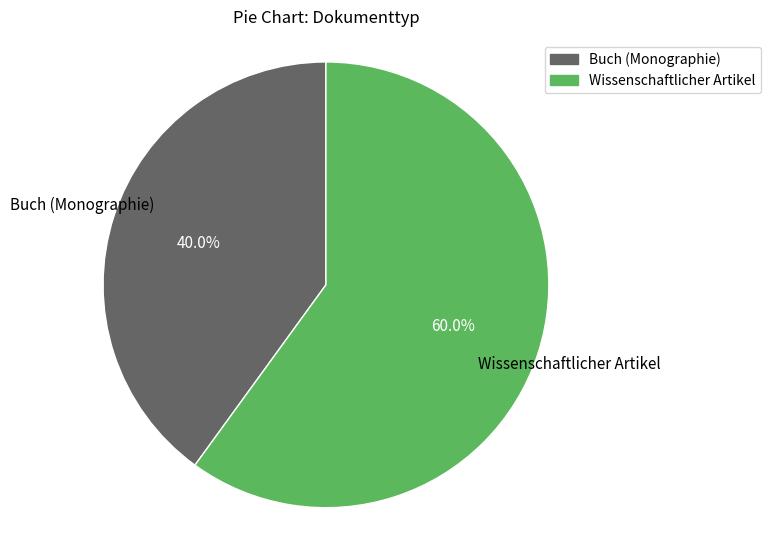

Count the number of slices in the pie.

2